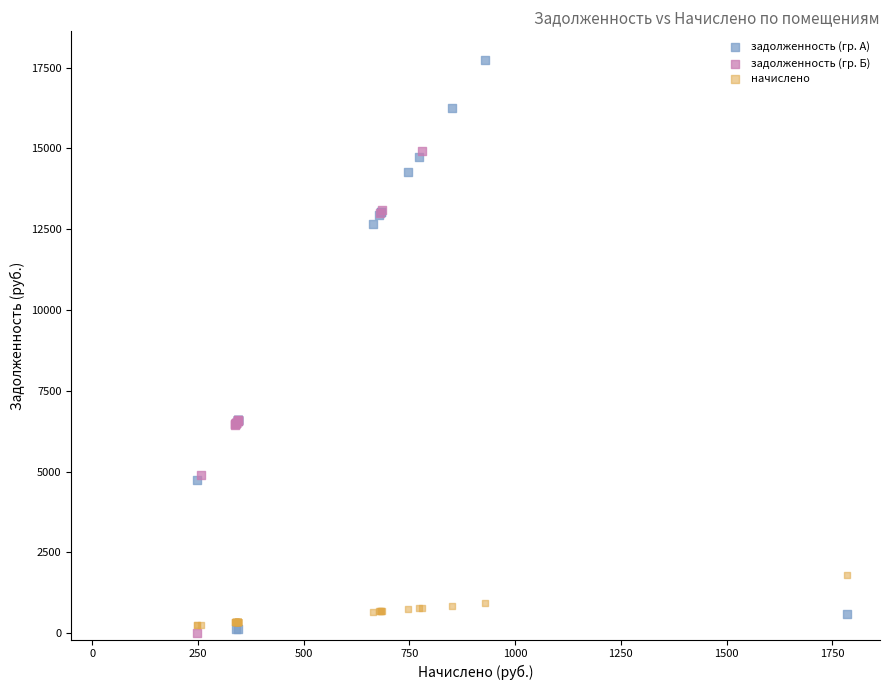

What are all the series names shown in the legend?

задолженность (гр. А), задолженность (гр. Б), начислено